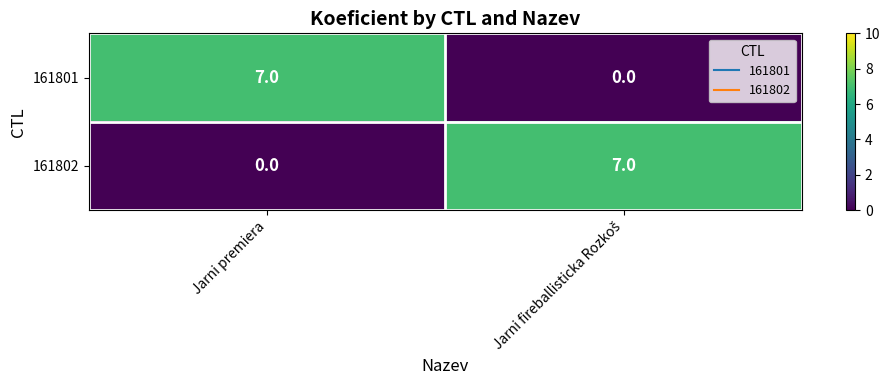

What is the approximate value of 161801 at Jarni premiera?

7